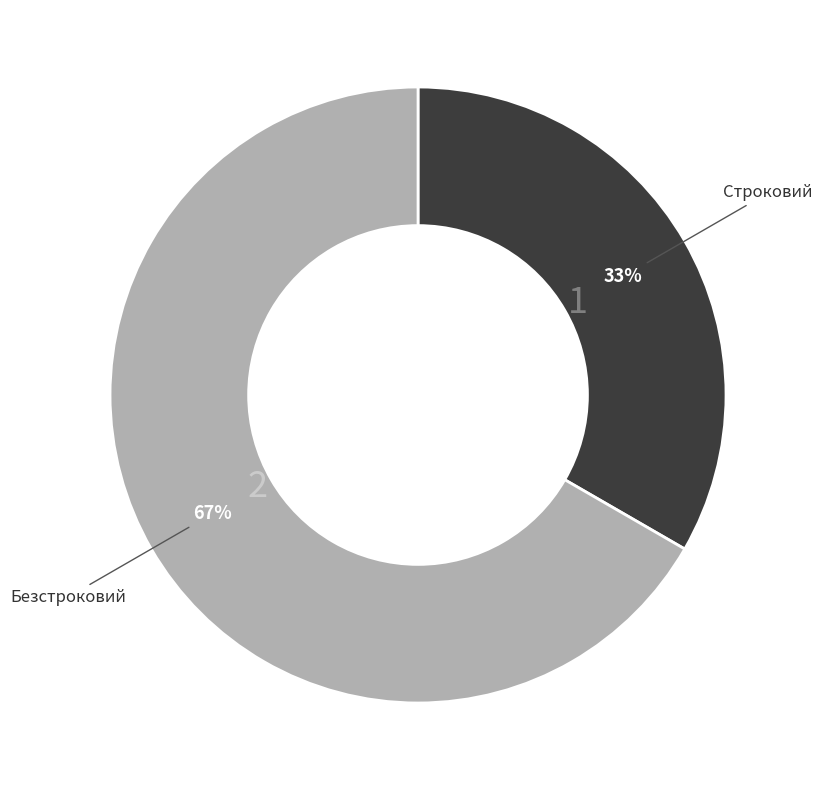

Which has a higher value, Строковий or Безстроковий?

Безстроковий